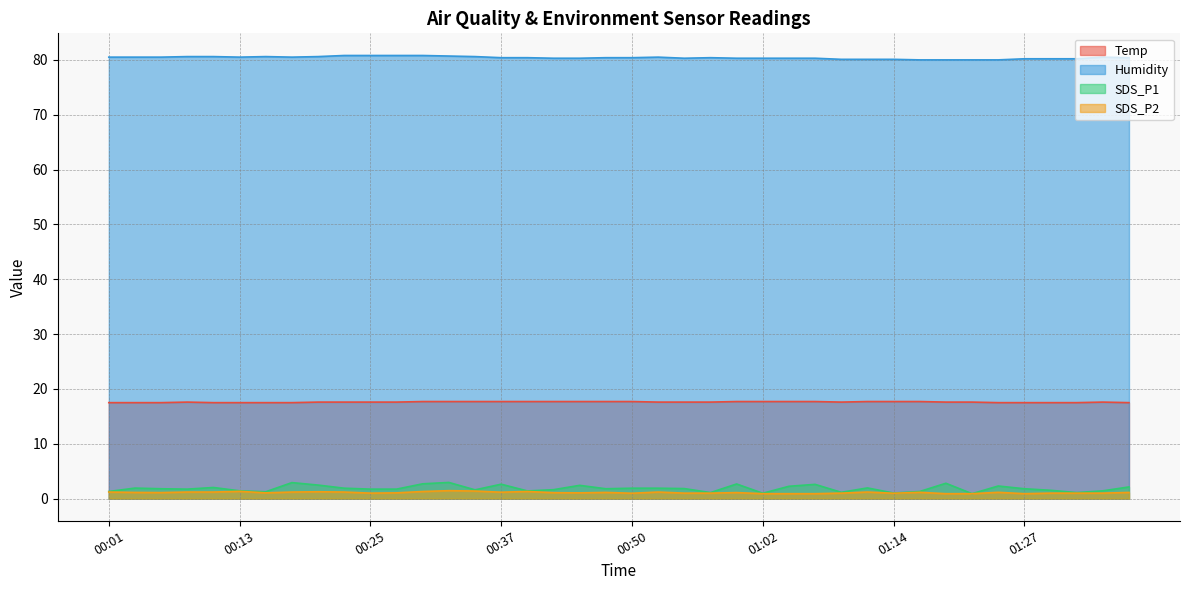

What is the average value of the Humidity series?

80.4